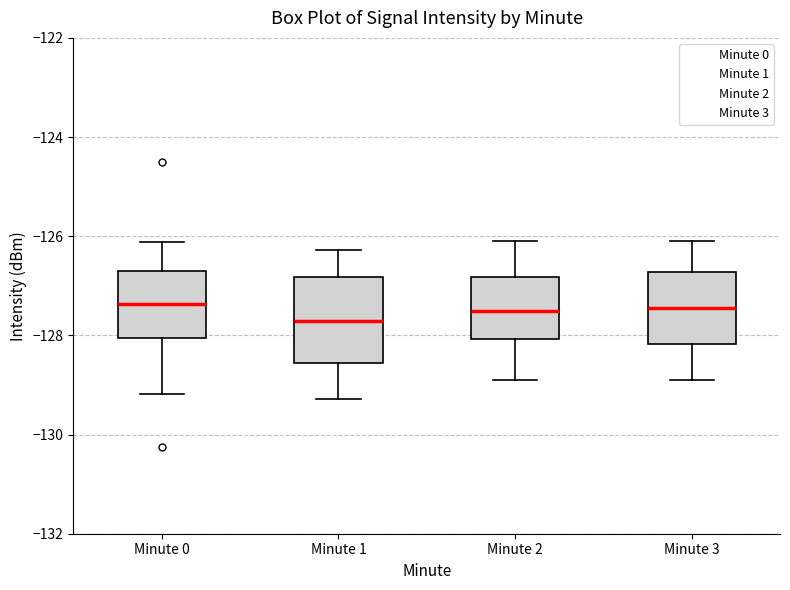

Reading left to right, read every box against the y-axis: the position of its median line, the range the box covers, and the ends of its whiskers. The values are not printed on the chart, so give them approximately, as read against the axis.

Minute 0: median -127.4, box -128.0 to -126.6, whiskers -129.2 to -126.2
Minute 1: median -127.6, box -128.6 to -126.8, whiskers -129.2 to -126.2
Minute 2: median -127.4, box -128.0 to -126.8, whiskers -128.8 to -126.0
Minute 3: median -127.4, box -128.2 to -126.8, whiskers -128.8 to -126.0